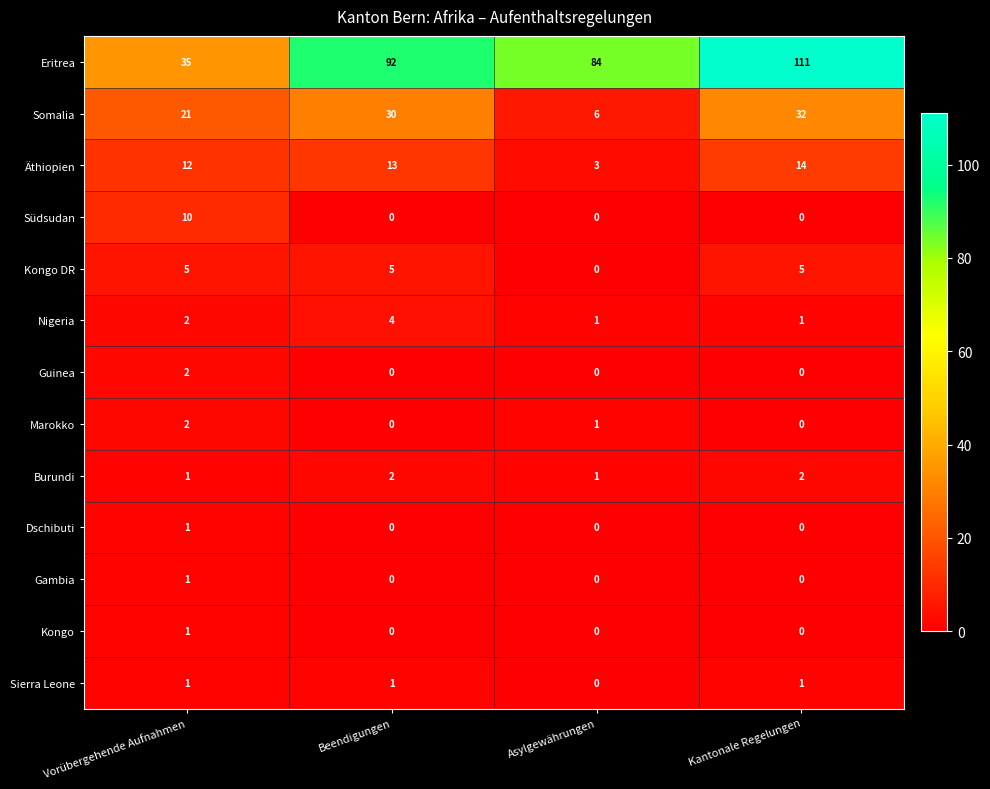

What is the sum of all Nigeria values?

8